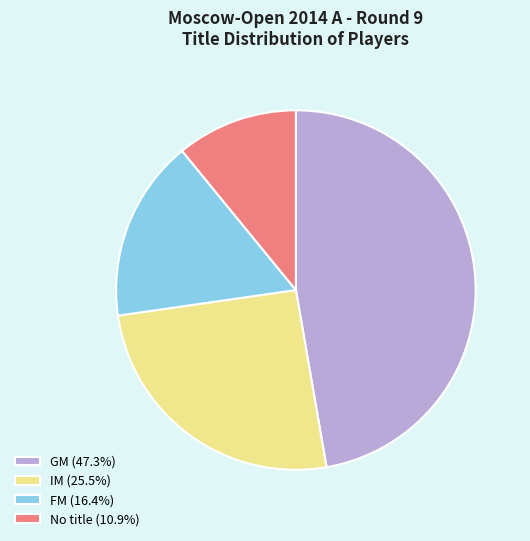

Is there a majority slice in this chart?

No